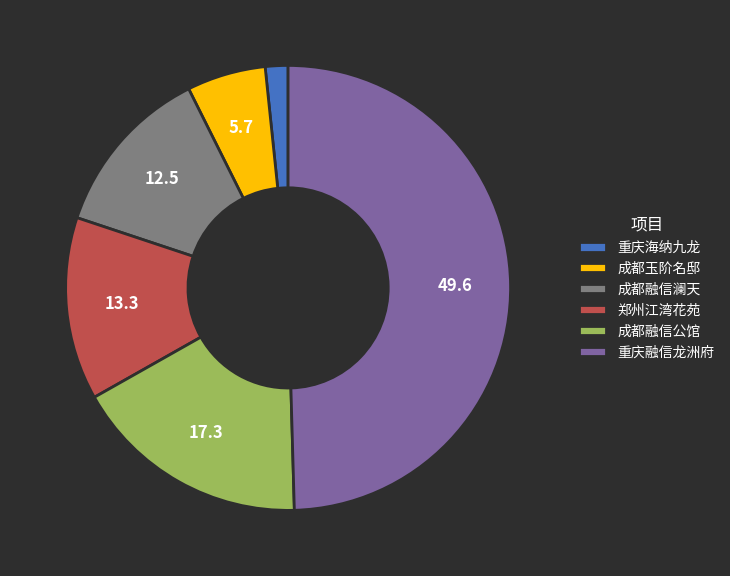

Is it true that 重庆融信龙洲府 is 37% of the pie?

False